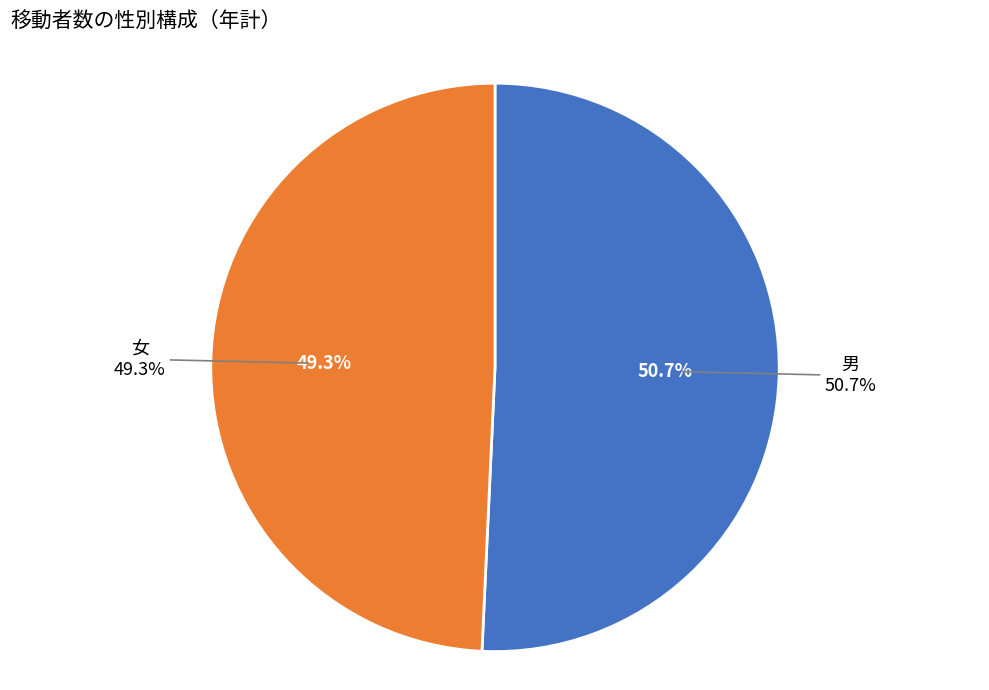

Is it true that 女 is 49% of the pie?

True